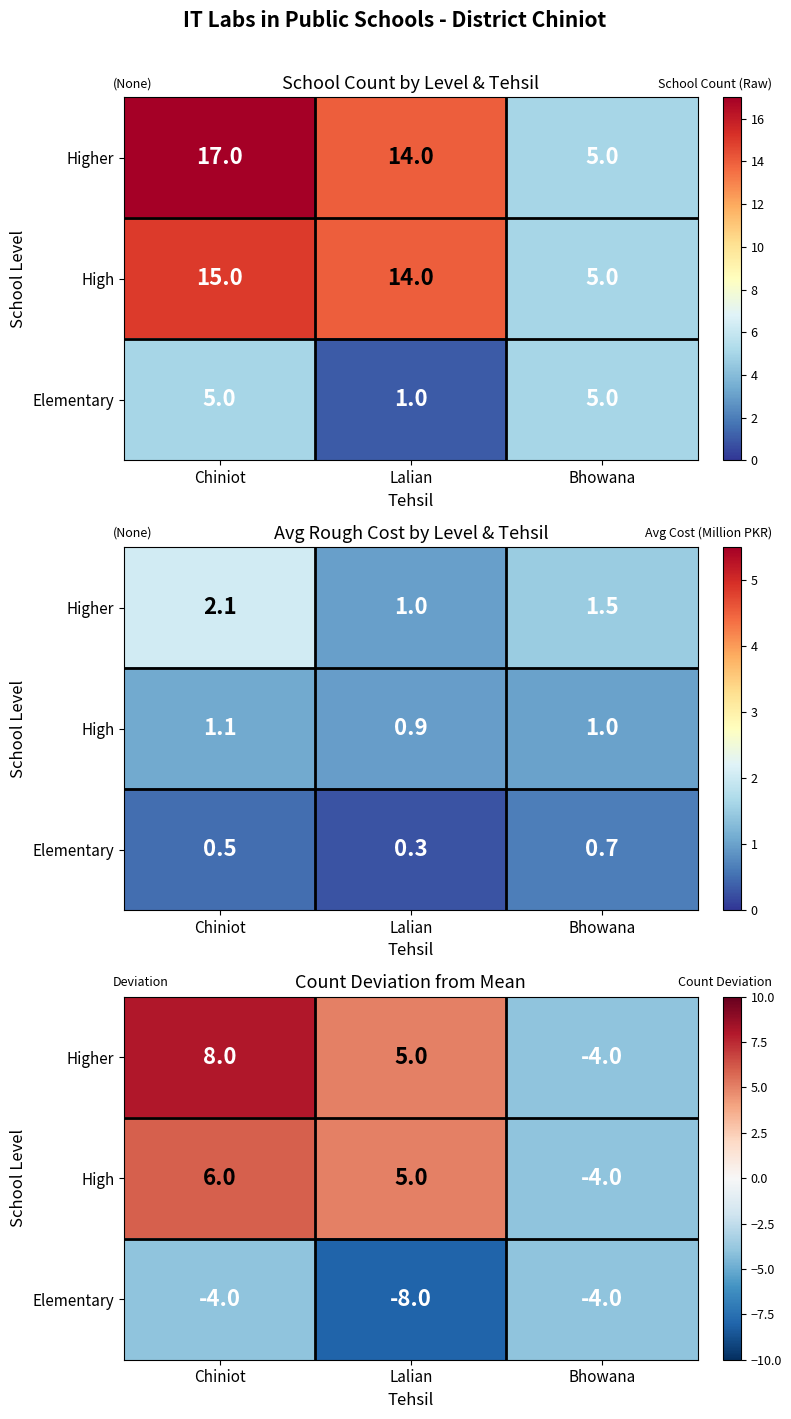

At how many categories does at least one series exceed 1?

2